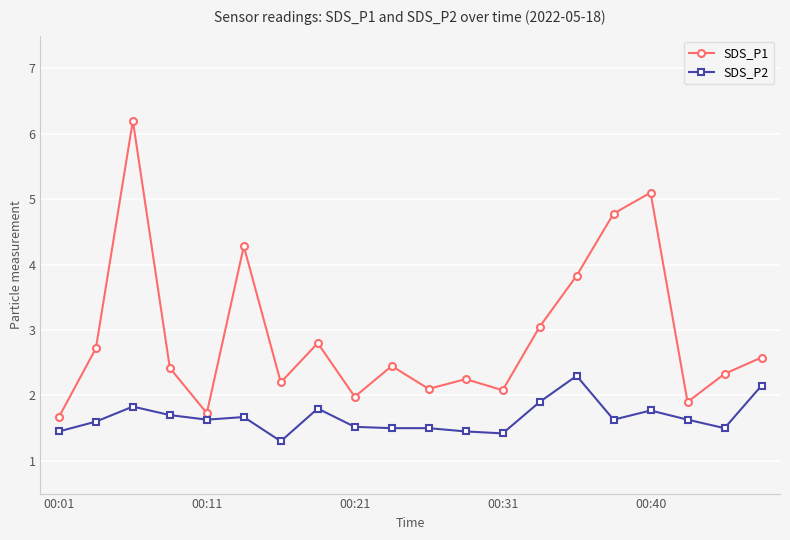

True or false: SDS_P2 and SDS_P1 intersect in this chart.

False